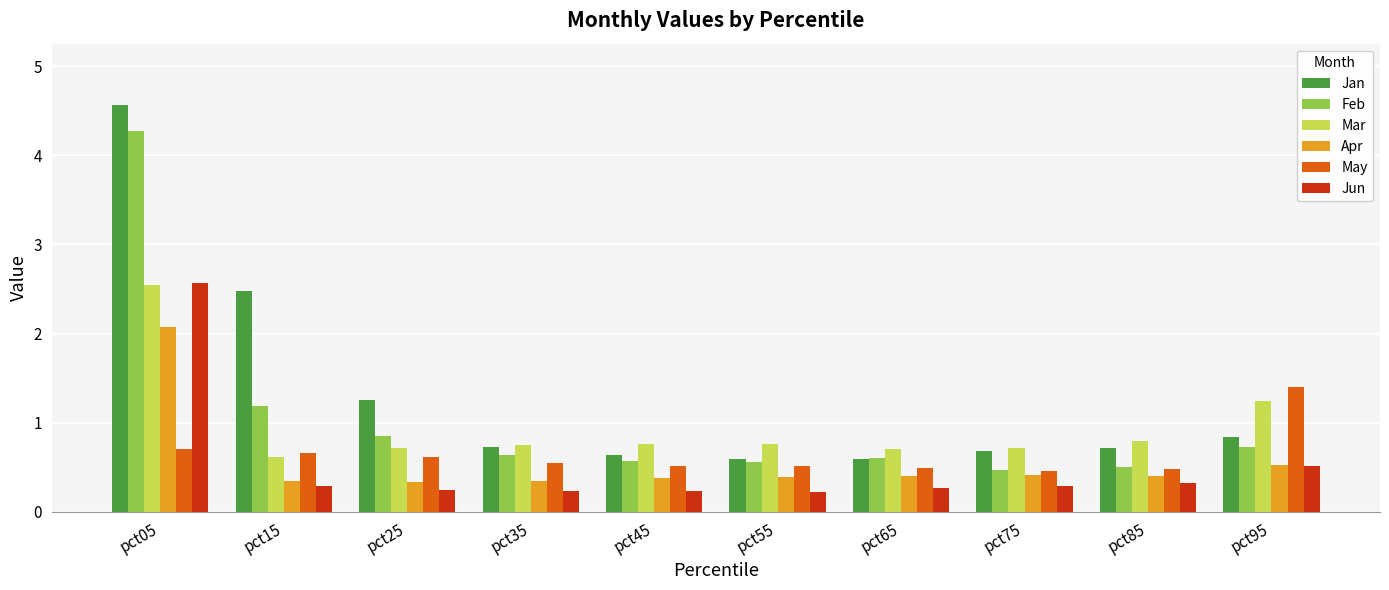

What is the greatest value displayed?

4.6